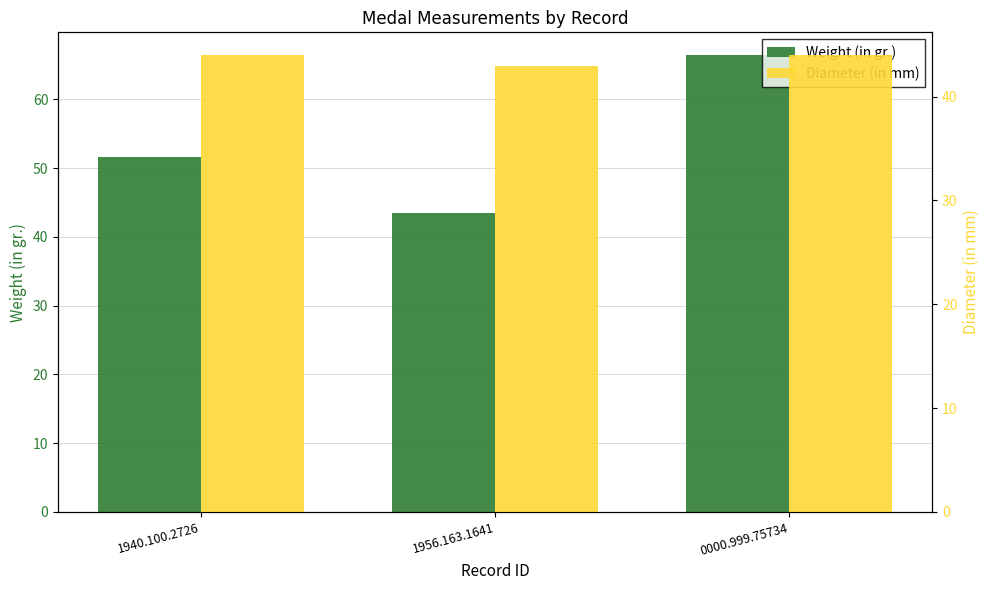

Which category has the highest value across all series?

0000.999.75734